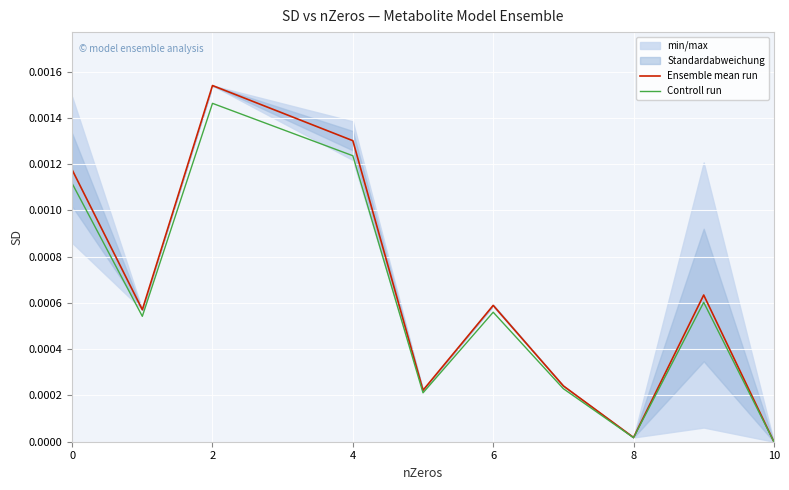

Does the chart display data point markers on the line(s)?

No